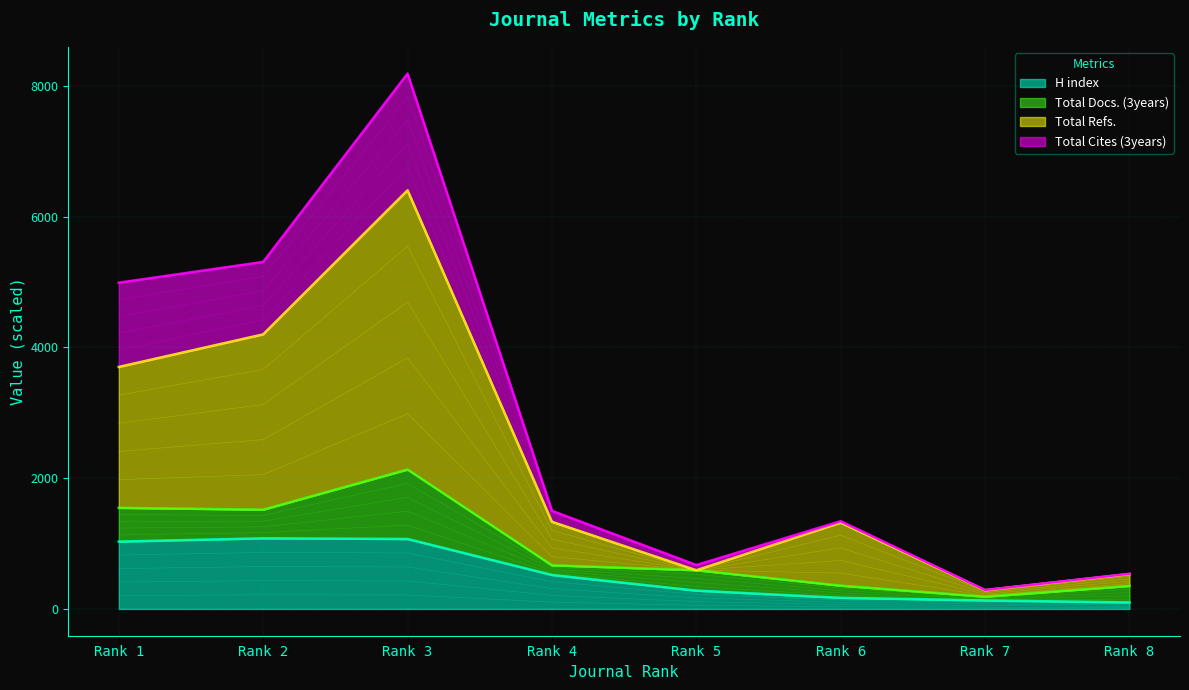

Is the value of Total Refs. at Rank 6 greater than the value of H index at Rank 3?

Yes